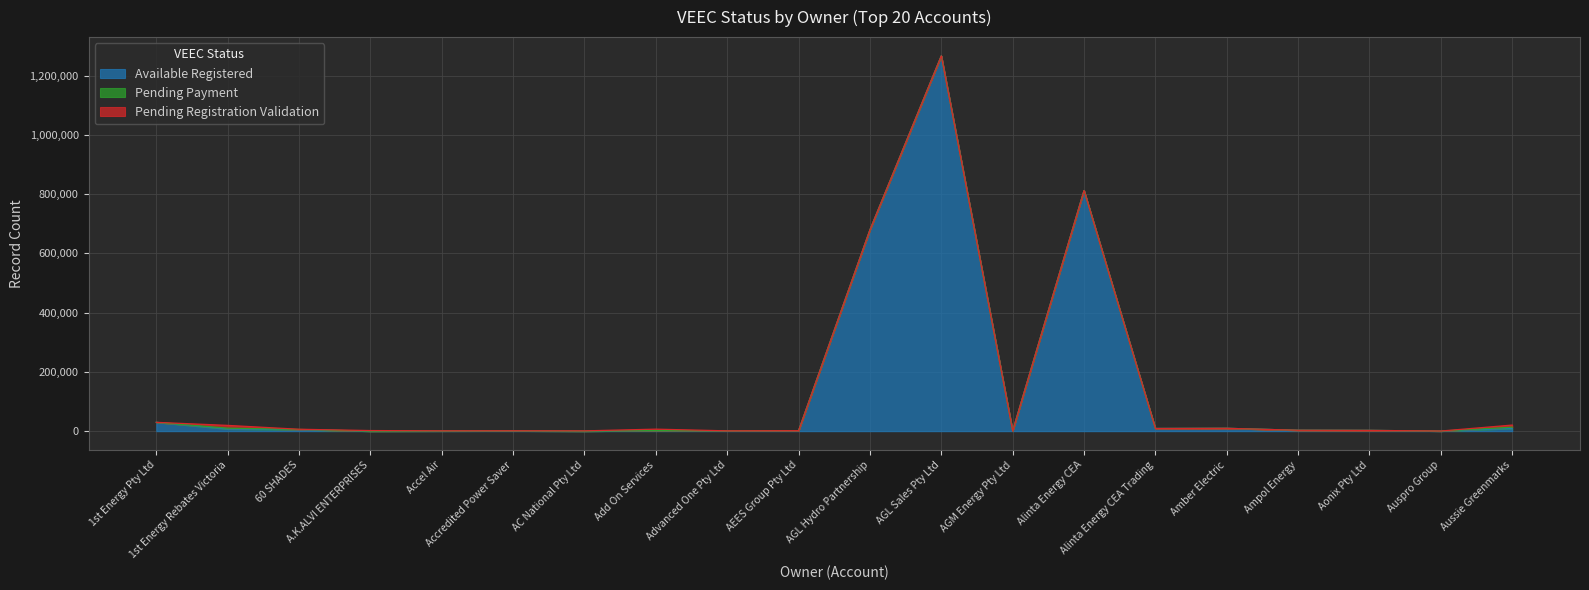

How many categories are shown in the chart?

20